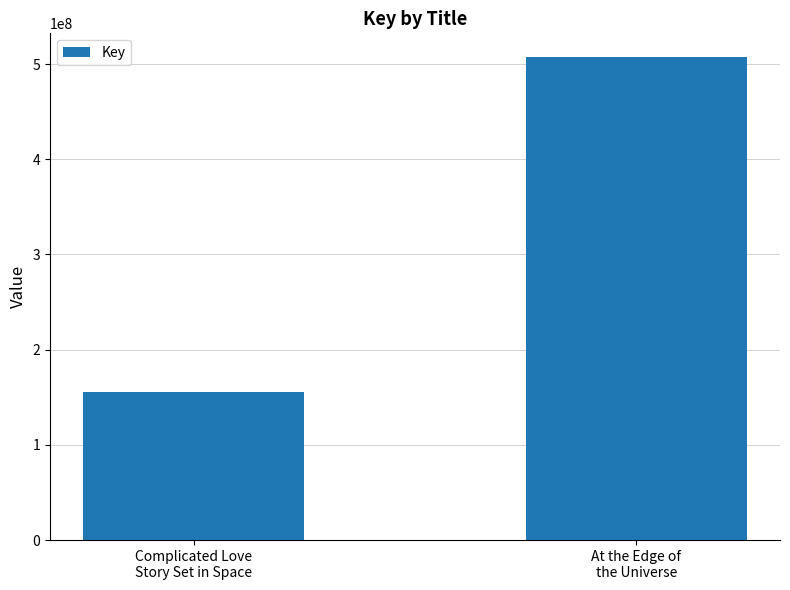

Are the bars horizontal?

No